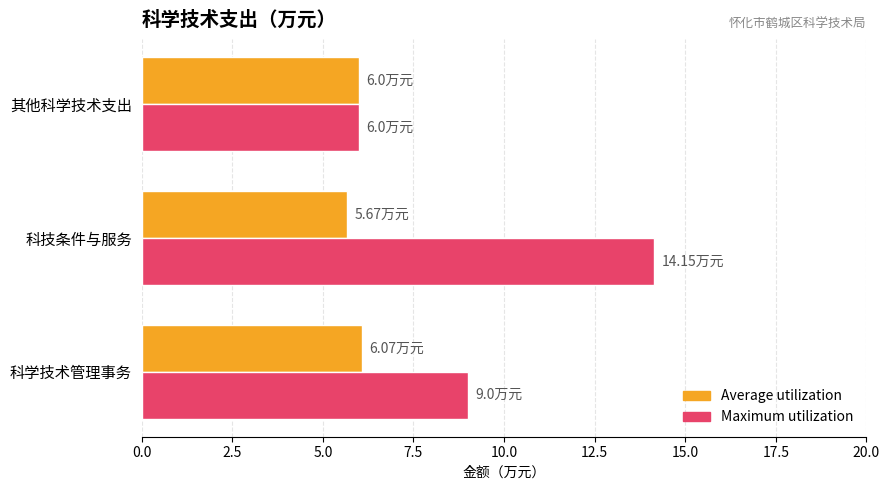

Rank the series by their average value, from highest to lowest.

Maximum utilization, Average utilization